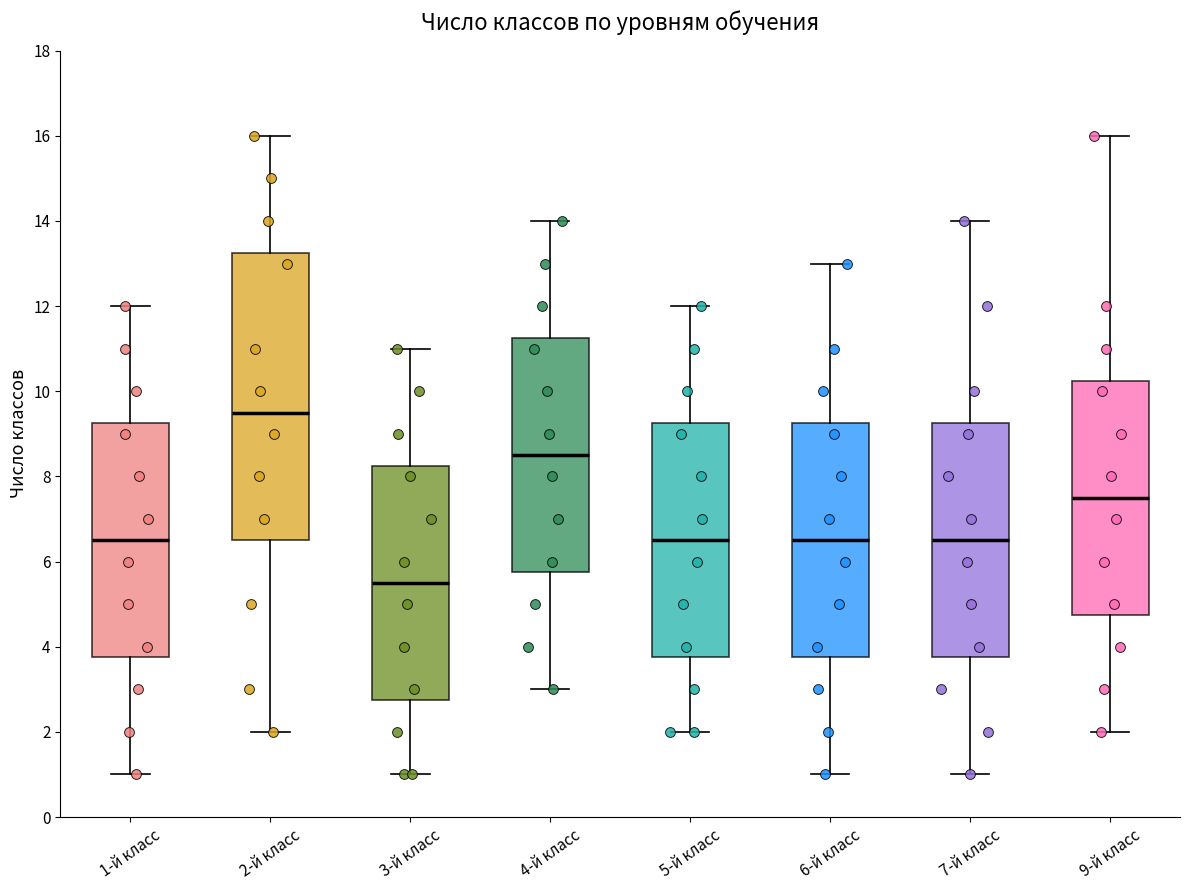

Where does the median line of the box for 6-й класс sit on the y-axis? The values are not printed on the chart, so give them approximately, as read against the axis.

6.6